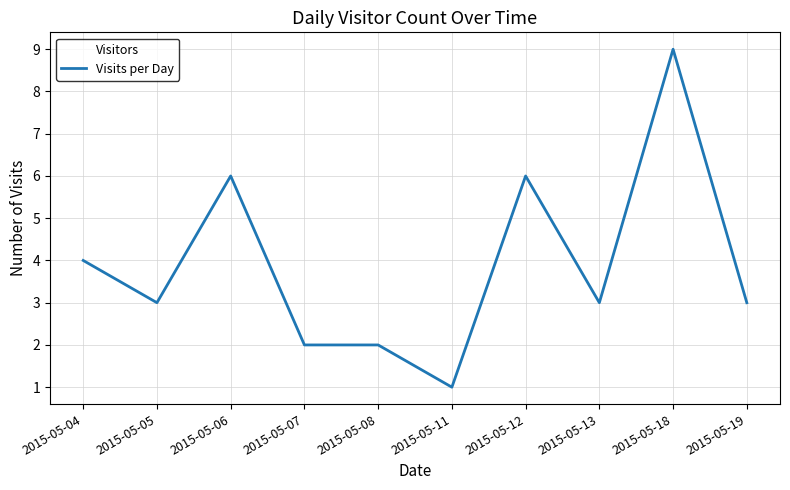

True or false: the data shows 5 at 2015-05-19.

False